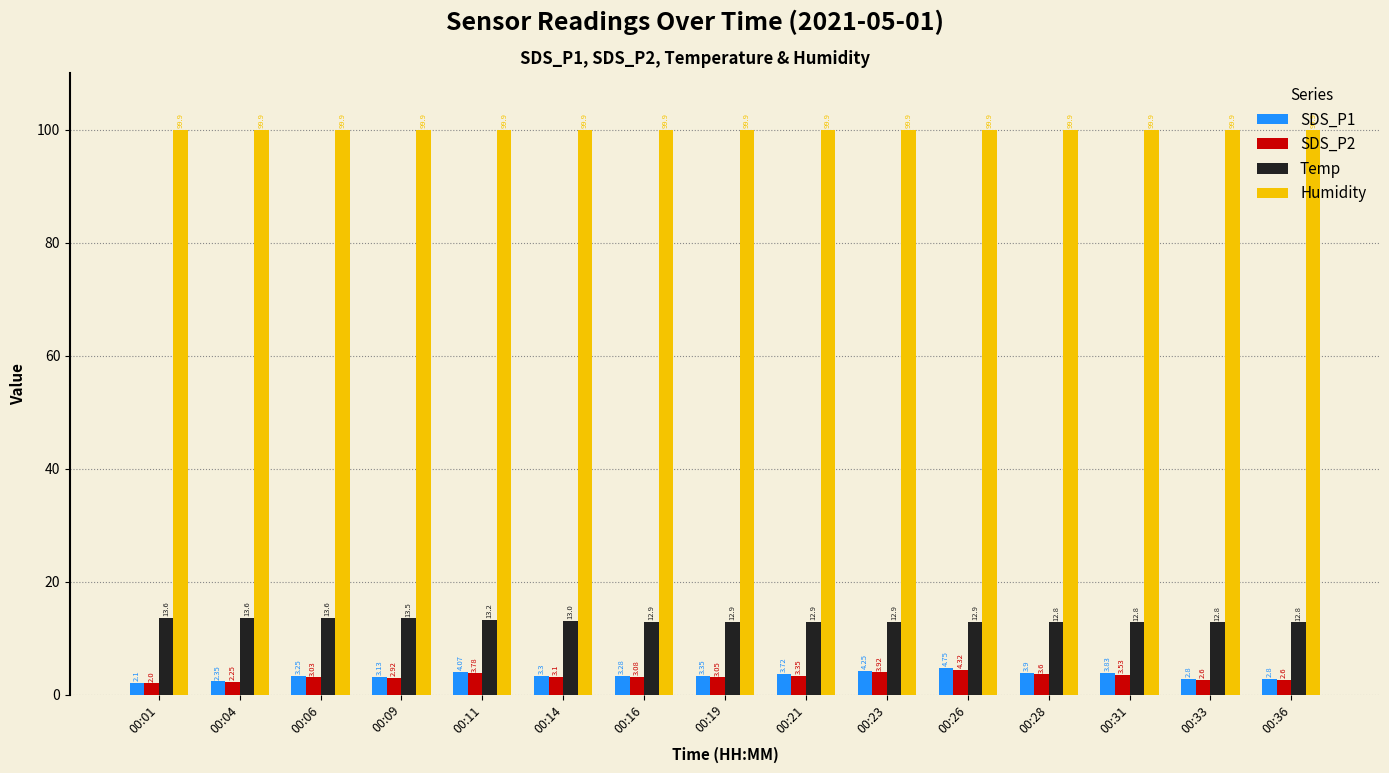

At how many categories does at least one series exceed 97?

15